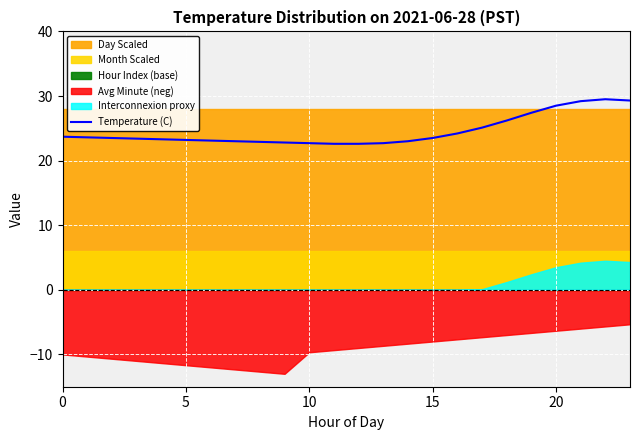

How many points are higher than both their immediate neighbors (excluding endpoints)?

1